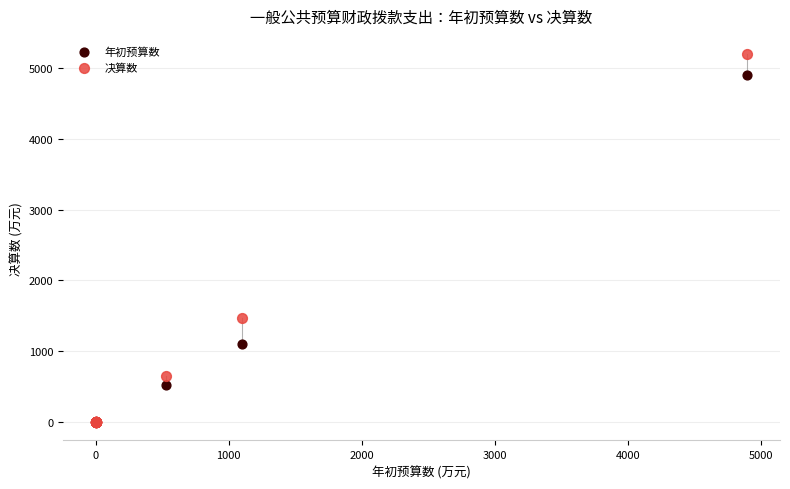

In the 年初预算数 series, what Y value is closest to 2449?

1100.1